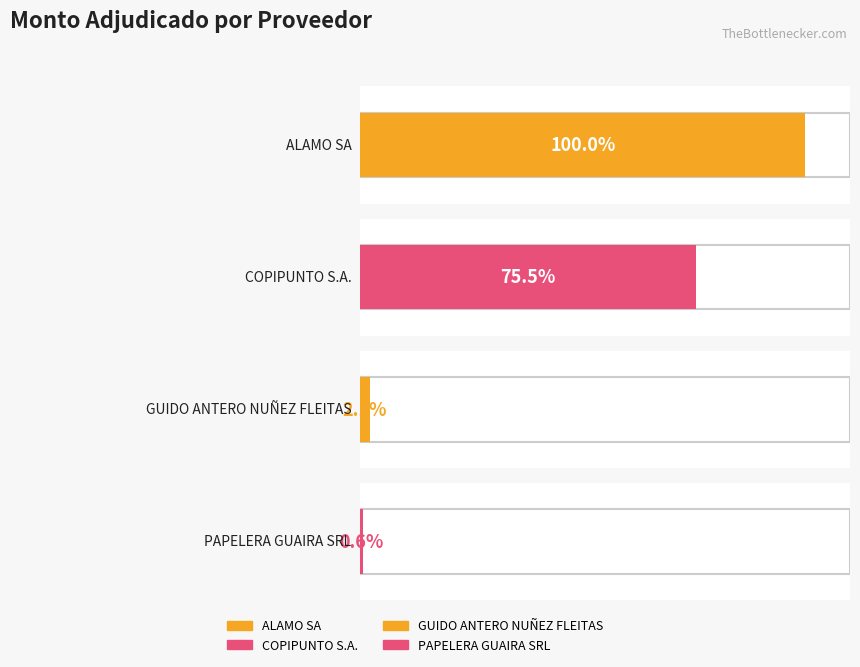

Reading right to left, what are all the values shown in this chart?

PAPELERA GUAIRA SRL=132500	GUIDO ANTERO NUÑEZ FLEITAS=505000	COPIPUNTO S.A.=17868000	ALAMO SA=23680000